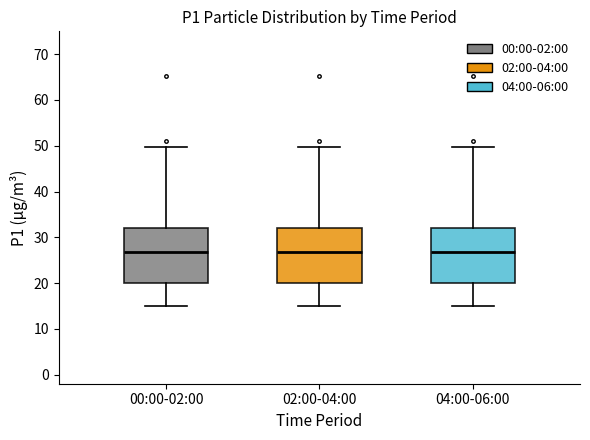

Reading left to right, transcribe this box plot: for each box, give where its median line is, the range the box spans, and where its two whiskers end, as read against the y-axis. The values are not printed on the chart, so give them approximately, as read against the axis.

00:00-02:00: median 27, box 20 to 32, whiskers 15 to 50
02:00-04:00: median 27, box 20 to 32, whiskers 15 to 50
04:00-06:00: median 27, box 20 to 32, whiskers 15 to 50